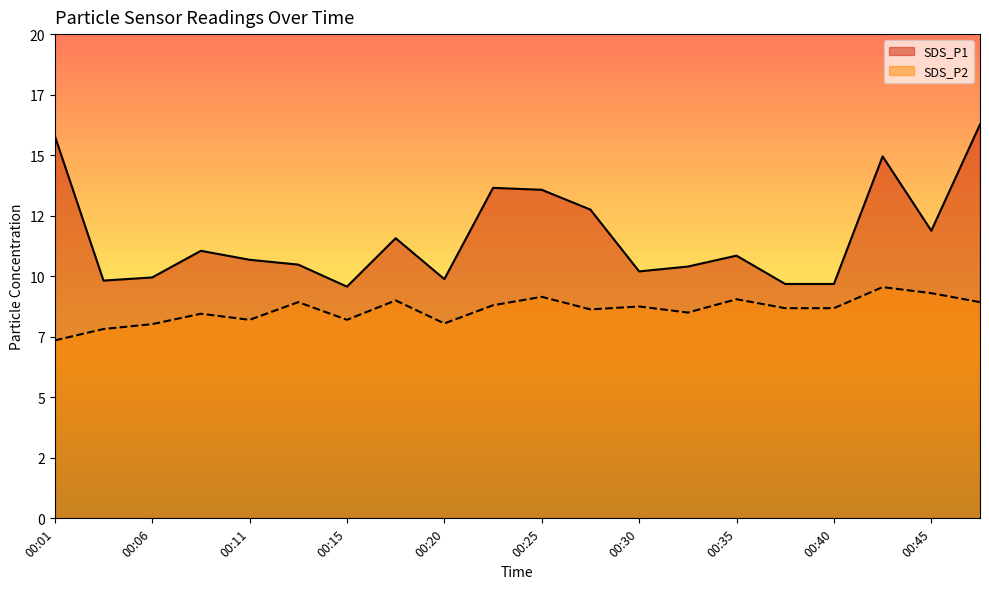

What is the sum of the SDS_P1 values at 00:40 and 00:06?

19.6